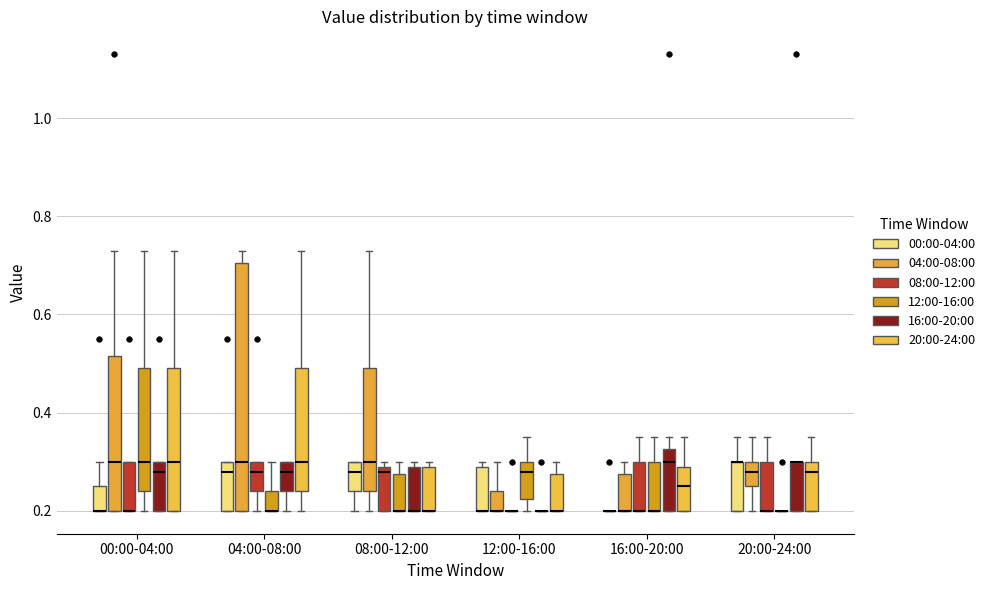

Reading left to right, transcribe this box plot: for each box, give where its median line is, the range the box spans, and where its two whiskers end, as read against the y-axis. The values are not printed on the chart, so give them approximately, as read against the axis.

00:00-04:00 (00:00-04:00): median 0.20 (drawn on the box's lower edge), box 0.20 to 0.26, whiskers 0.20 to 0.30
00:00-04:00 (04:00-08:00): median 0.30, box 0.20 to 0.52, whiskers 0.20 to 0.74
00:00-04:00 (08:00-12:00): median 0.20 (drawn on the box's lower edge), box 0.20 to 0.30, whiskers 0.20 to 0.30
00:00-04:00 (12:00-16:00): median 0.30, box 0.24 to 0.50, whiskers 0.20 to 0.74
00:00-04:00 (16:00-20:00): median 0.28, box 0.20 to 0.30, whiskers 0.20 to 0.30
00:00-04:00 (20:00-24:00): median 0.30, box 0.20 to 0.50, whiskers 0.20 to 0.74
04:00-08:00 (00:00-04:00): median 0.28, box 0.20 to 0.30, whiskers 0.20 to 0.30
04:00-08:00 (04:00-08:00): median 0.30, box 0.20 to 0.70, whiskers 0.20 to 0.74
04:00-08:00 (08:00-12:00): median 0.28, box 0.24 to 0.30, whiskers 0.20 to 0.30
04:00-08:00 (12:00-16:00): median 0.20 (drawn on the box's lower edge), box 0.20 to 0.24, whiskers 0.20 to 0.30
04:00-08:00 (16:00-20:00): median 0.28, box 0.24 to 0.30, whiskers 0.20 to 0.30
04:00-08:00 (20:00-24:00): median 0.30, box 0.24 to 0.50, whiskers 0.20 to 0.74
08:00-12:00 (00:00-04:00): median 0.28, box 0.24 to 0.30, whiskers 0.20 to 0.30
08:00-12:00 (04:00-08:00): median 0.30, box 0.24 to 0.50, whiskers 0.20 to 0.74
08:00-12:00 (08:00-12:00): median 0.28, box 0.20 to 0.30, whiskers 0.20 to 0.30 (just above the box's upper edge)
08:00-12:00 (12:00-16:00): median 0.20 (drawn on the box's lower edge), box 0.20 to 0.28, whiskers 0.20 to 0.30
08:00-12:00 (16:00-20:00): median 0.20 (drawn on the box's lower edge), box 0.20 to 0.30, whiskers 0.20 to 0.30 (just above the box's upper edge)
08:00-12:00 (20:00-24:00): median 0.20 (drawn on the box's lower edge), box 0.20 to 0.30, whiskers 0.20 to 0.30 (just above the box's upper edge)
12:00-16:00 (00:00-04:00): median 0.20 (drawn on the box's lower edge), box 0.20 to 0.30, whiskers 0.20 to 0.30 (just above the box's upper edge)
12:00-16:00 (04:00-08:00): median 0.20 (drawn on the box's lower edge), box 0.20 to 0.24, whiskers 0.20 to 0.30
12:00-16:00 (08:00-12:00): box collapsed to a line at 0.20, whiskers 0.20 to 0.20
12:00-16:00 (12:00-16:00): median 0.28, box 0.22 to 0.30, whiskers 0.20 to 0.36
12:00-16:00 (16:00-20:00): box collapsed to a line at 0.20, whiskers 0.20 to 0.20
12:00-16:00 (20:00-24:00): median 0.20 (drawn on the box's lower edge), box 0.20 to 0.28, whiskers 0.20 to 0.30
16:00-20:00 (00:00-04:00): box collapsed to a line at 0.20, whiskers 0.20 to 0.20
16:00-20:00 (04:00-08:00): median 0.20 (drawn on the box's lower edge), box 0.20 to 0.28, whiskers 0.20 to 0.30
16:00-20:00 (08:00-12:00): median 0.20 (drawn on the box's lower edge), box 0.20 to 0.30, whiskers 0.20 to 0.36
16:00-20:00 (12:00-16:00): median 0.20 (drawn on the box's lower edge), box 0.20 to 0.30, whiskers 0.20 to 0.36
16:00-20:00 (16:00-20:00): median 0.30, box 0.20 to 0.32, whiskers 0.20 to 0.36
16:00-20:00 (20:00-24:00): median 0.26, box 0.20 to 0.30, whiskers 0.20 to 0.36
20:00-24:00 (00:00-04:00): median 0.30 (drawn on the box's upper edge), box 0.20 to 0.30, whiskers 0.20 to 0.36
20:00-24:00 (04:00-08:00): median 0.28, box 0.26 to 0.30, whiskers 0.20 to 0.36
20:00-24:00 (08:00-12:00): median 0.20 (drawn on the box's lower edge), box 0.20 to 0.30, whiskers 0.20 to 0.36
20:00-24:00 (12:00-16:00): box collapsed to a line at 0.20, whiskers 0.20 to 0.20
20:00-24:00 (16:00-20:00): median 0.30 (drawn on the box's upper edge), box 0.20 to 0.30, whiskers 0.20 to 0.30
20:00-24:00 (20:00-24:00): median 0.28, box 0.20 to 0.30, whiskers 0.20 to 0.36